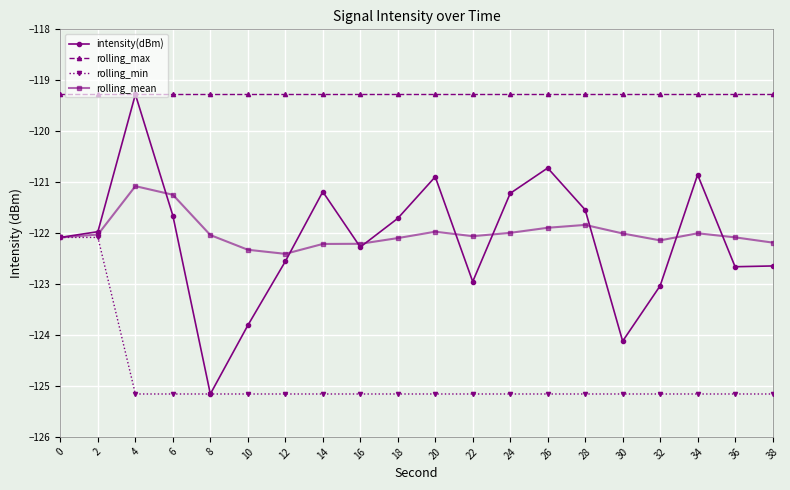

True or false: intensity(dBm) and rolling_mean cross at least once.

True